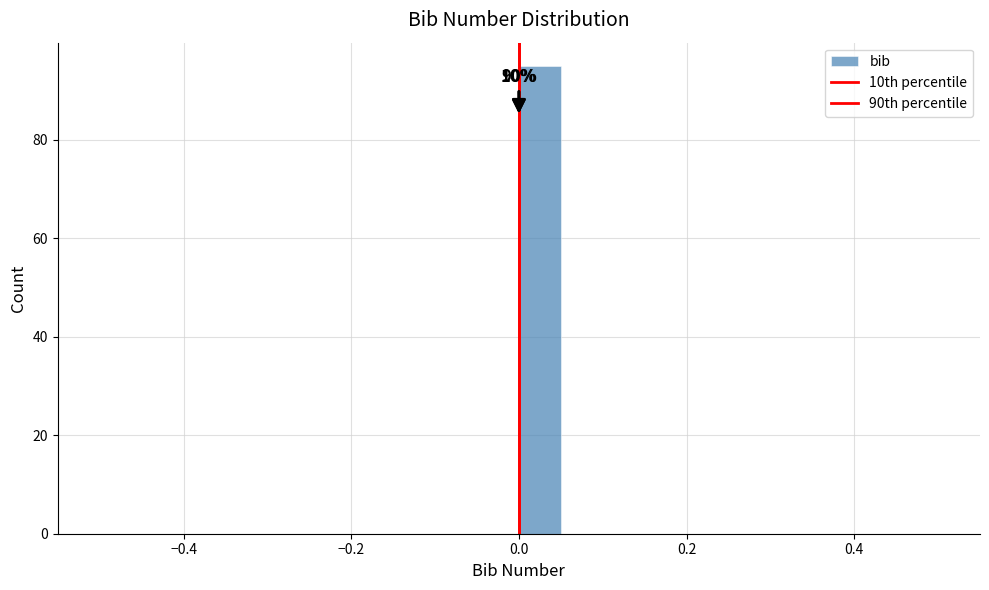

Read against the x-axis, roughly where is the centre of the tallest bar?

0.02